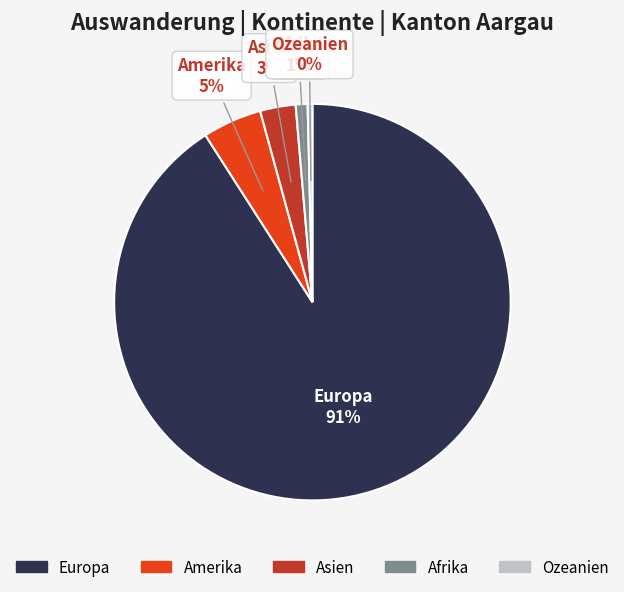

To the nearest percent, what is the combined percentage of Asien and Ozeanien?

3%